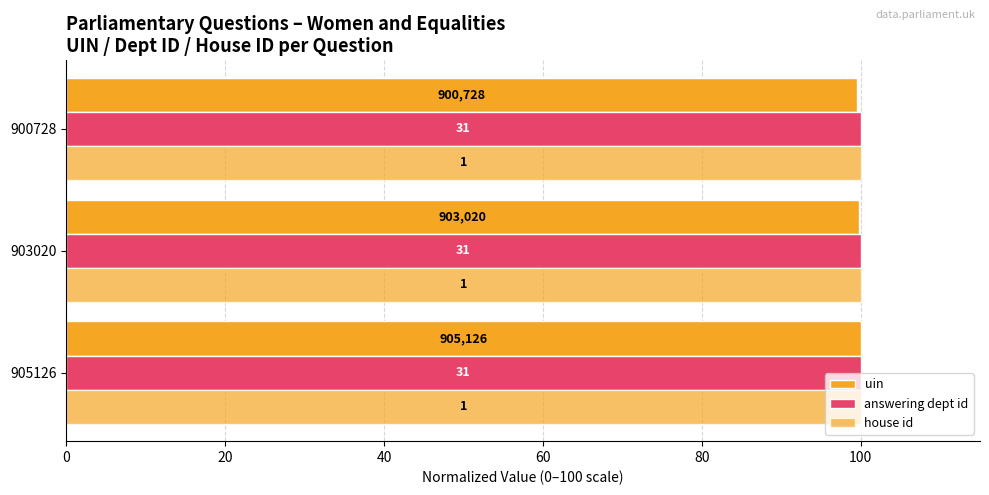

Does the chart contain any negative values?

No